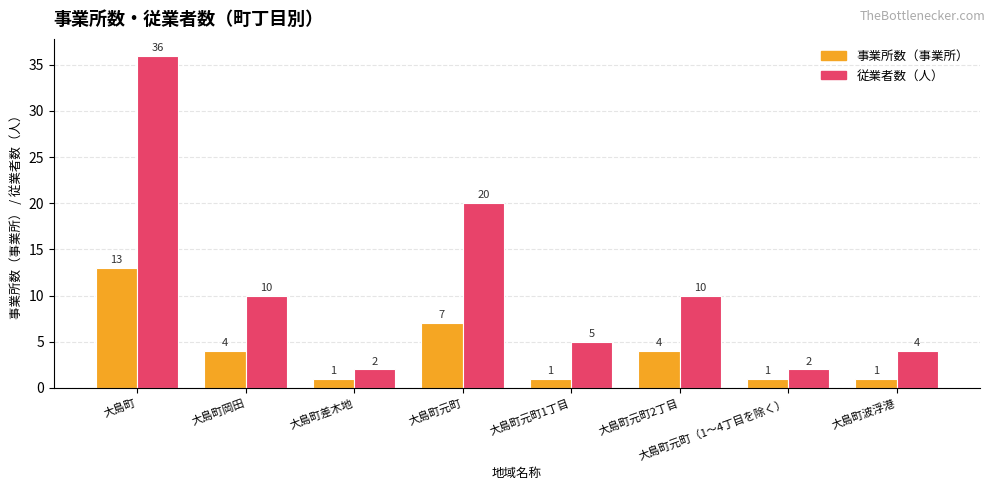

Which series has the largest range (max minus min)?

従業者数（人）